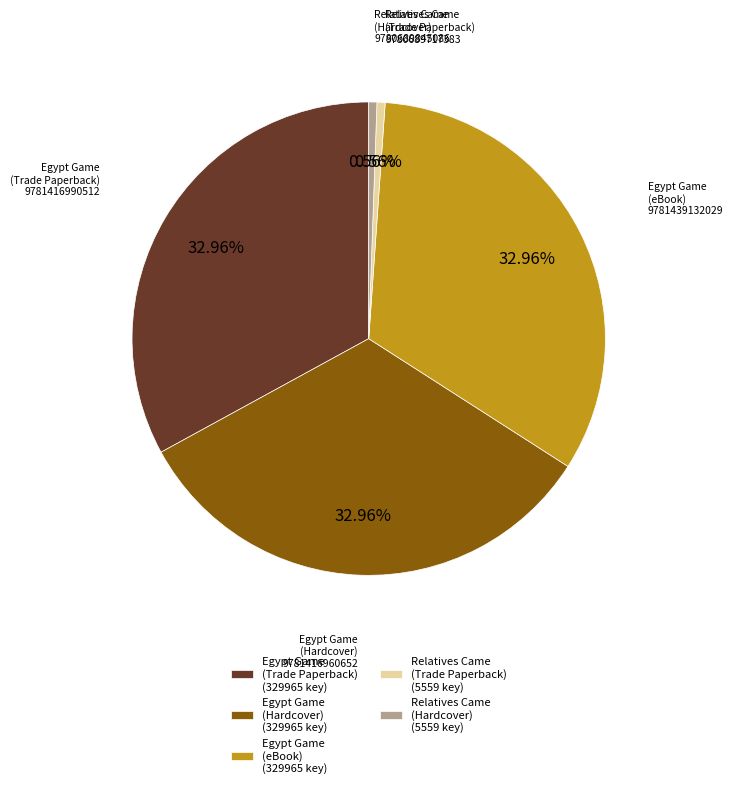

Is there a majority slice in this chart?

No